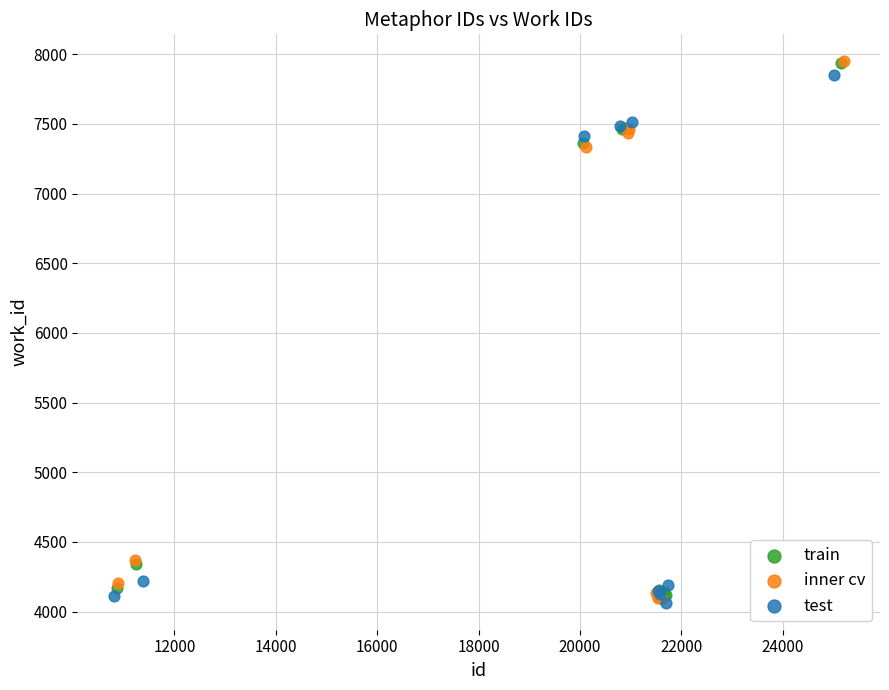

Which series has the widest spread of Y values?

inner cv